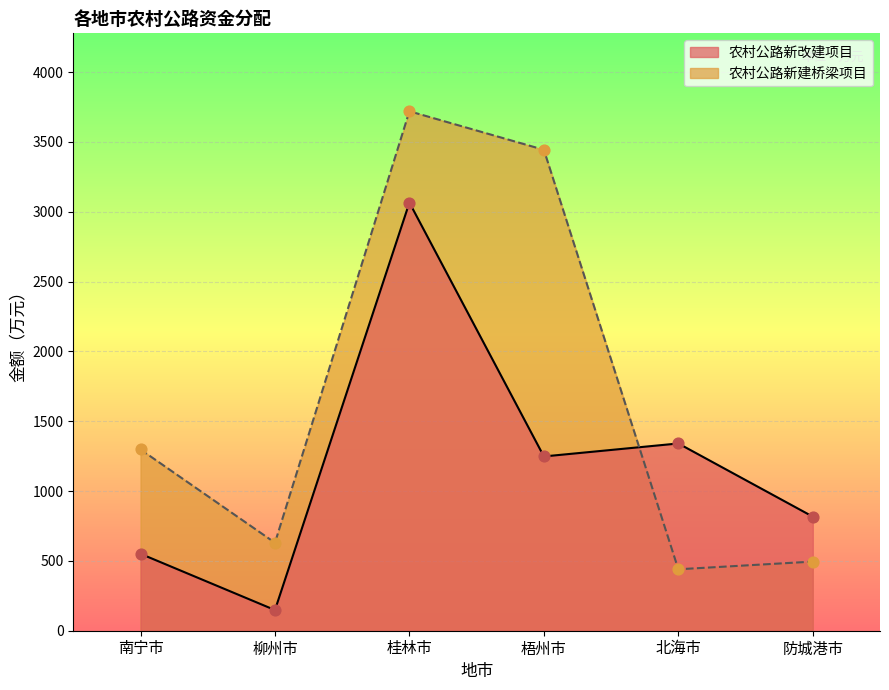

Between 柳州市 and 桂林市, which is larger?

桂林市